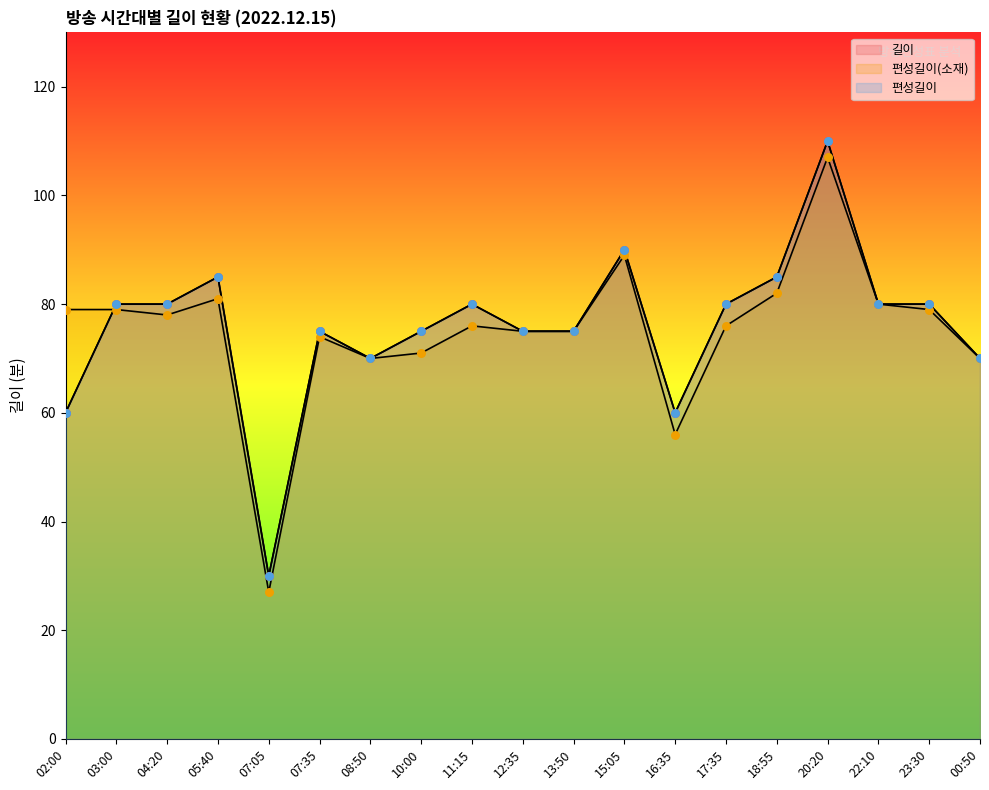

Which series contains the lowest Y value?

편성길이(소재)